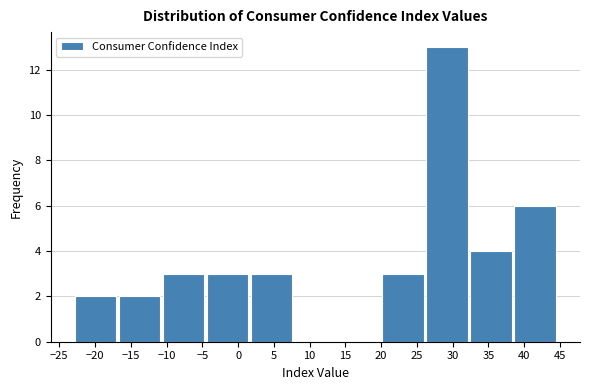

Reading left to right, transcribe this chart: for each bar, give the range it covers on the x-axis and its height. Neither the bar edges nor the heights are printed on the chart, so give them approximately, as read against the axes.

-23.0 to -17.0: 2
-17.0 to -10.5: 2
-10.5 to -4.5: 3
-4.5 to 1.5: 3
1.5 to 7.5: 3
7.5 to 14.0: 0
14.0 to 20.0: 0
20.0 to 26.0: 3
26.0 to 32.5: 13
32.5 to 38.5: 4
38.5 to 44.5: 6